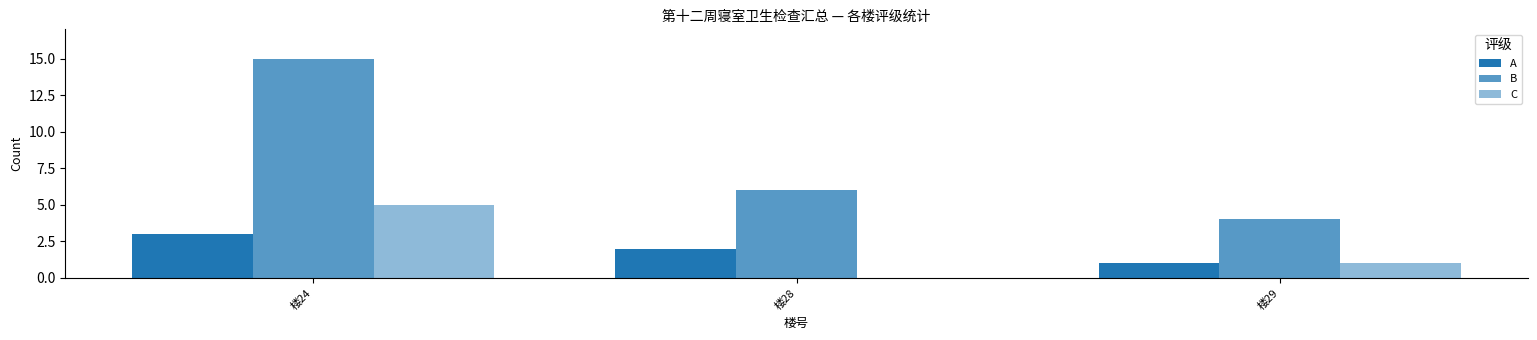

Rank the series at 楼24 from lowest to highest value.

A, C, B